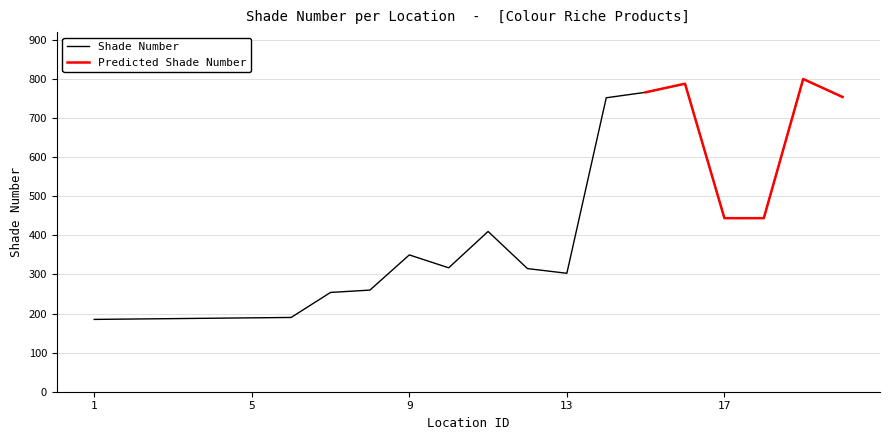

What is the maximum value shown in the chart?

800